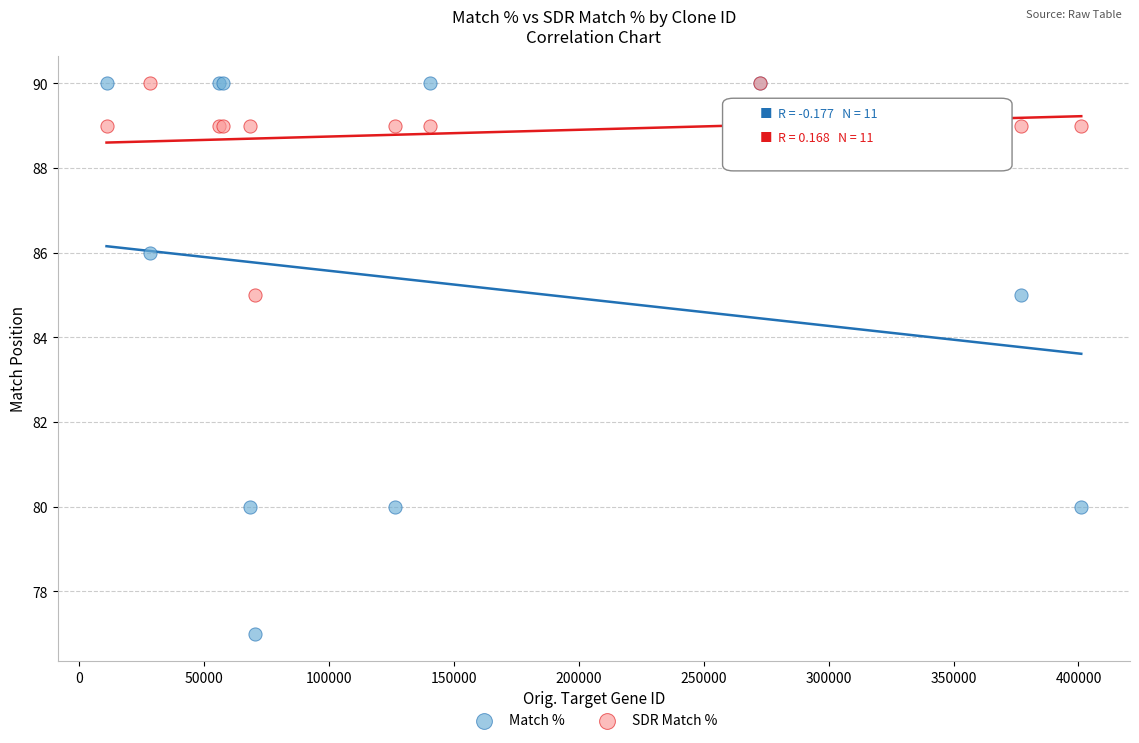

What are all the series names shown in the legend?

Match %, SDR Match %